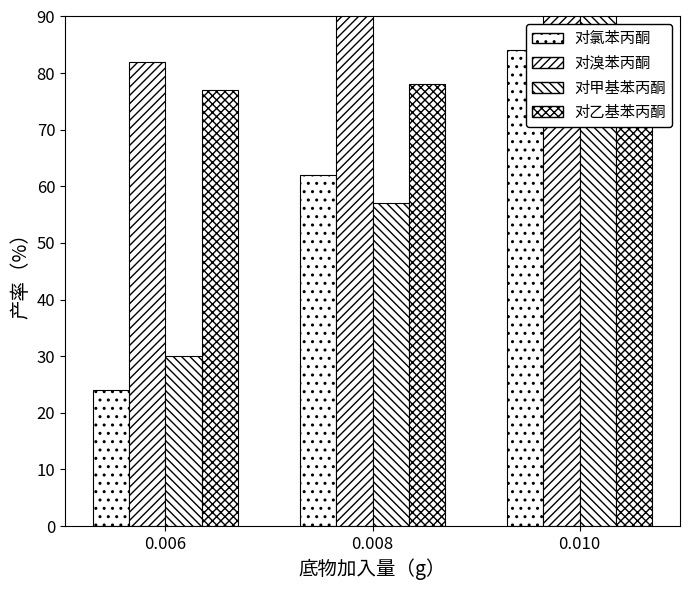

Count the number of data series in this chart.

4